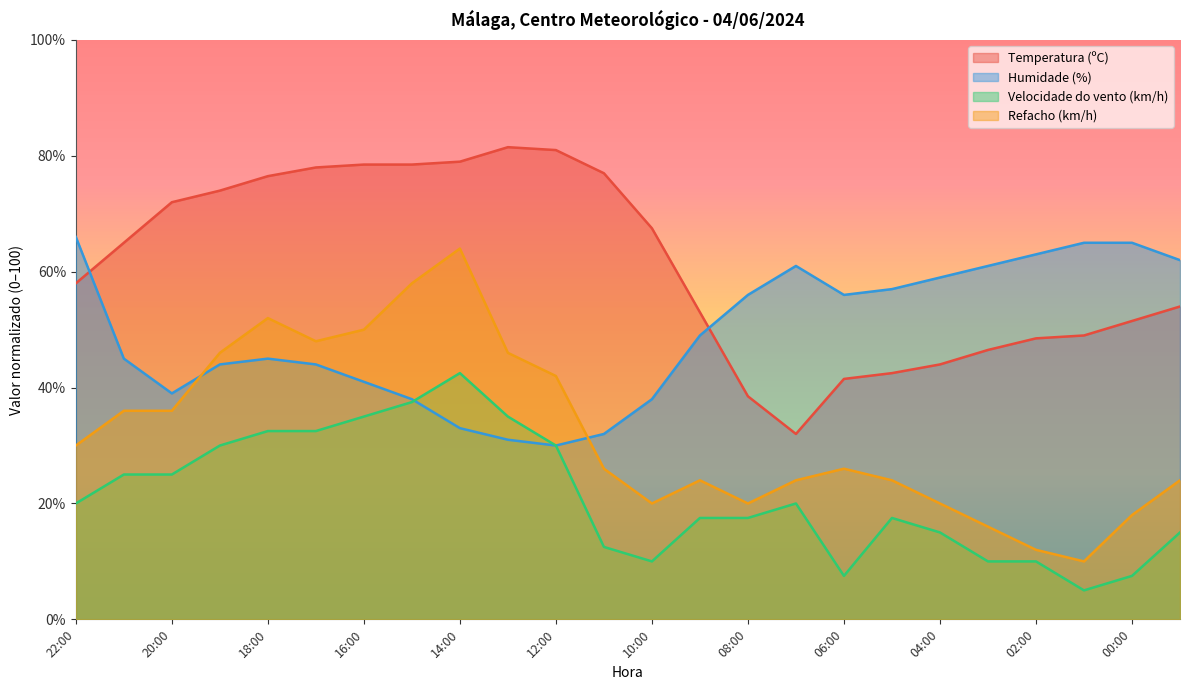

Which category has the lowest value across all series?

01:00